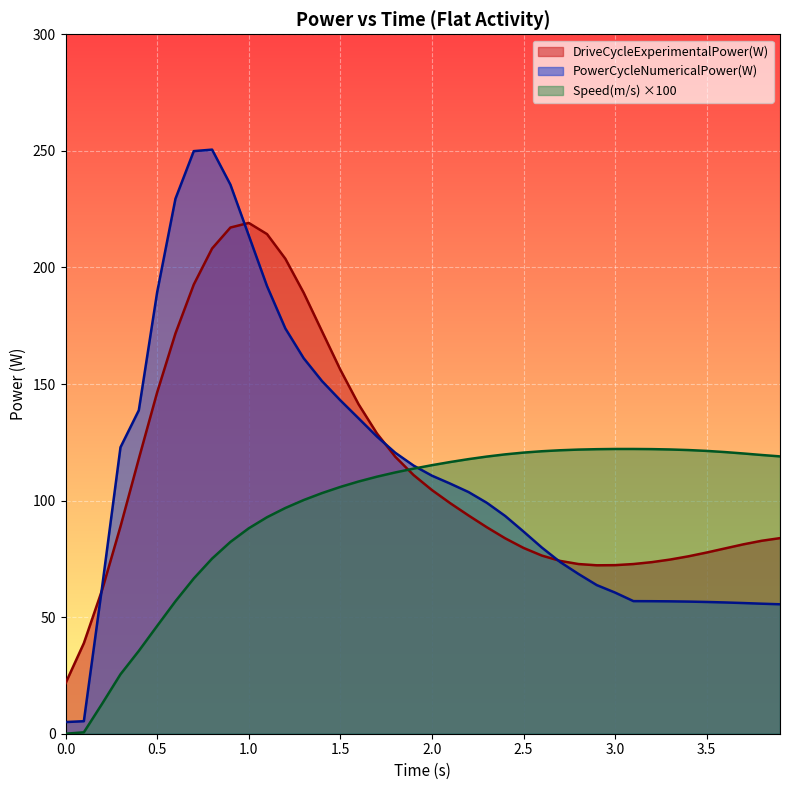

After their last crossing, which series has the higher values: Speed(m/s) or DriveCycleExperimentalPower(W)?

Speed(m/s)